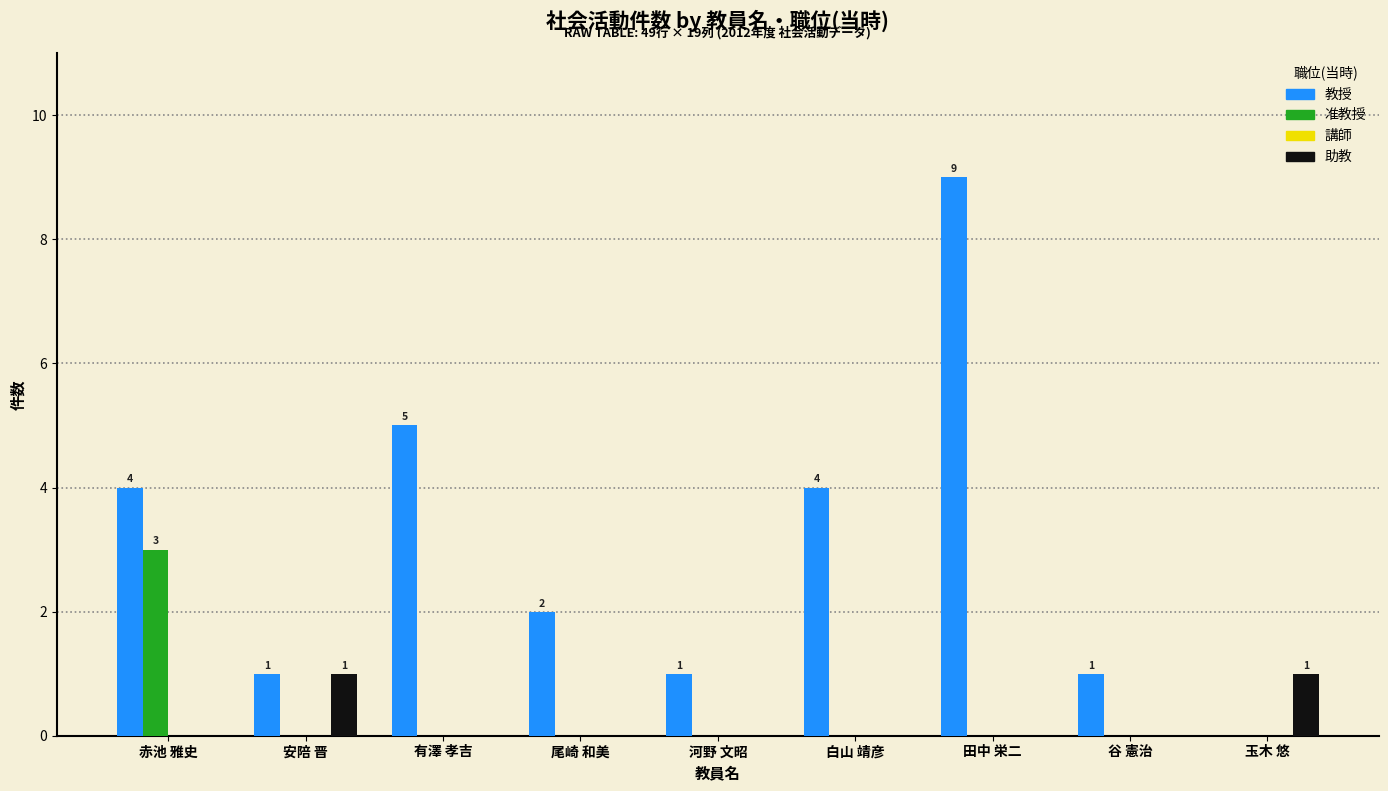

Reading right to left, extract all data points from this chart.

教授: 玉木 悠=0	谷 憲治=1	田中 栄二=9	白山 靖彦=4	河野 文昭=1	尾崎 和美=2	有澤 孝吉=5	安陪 晋=1	赤池 雅史=4
准教授: 玉木 悠=0	谷 憲治=0	田中 栄二=0	白山 靖彦=0	河野 文昭=0	尾崎 和美=0	有澤 孝吉=0	安陪 晋=0	赤池 雅史=3
助教: 玉木 悠=1	谷 憲治=0	田中 栄二=0	白山 靖彦=0	河野 文昭=0	尾崎 和美=0	有澤 孝吉=0	安陪 晋=1	赤池 雅史=0